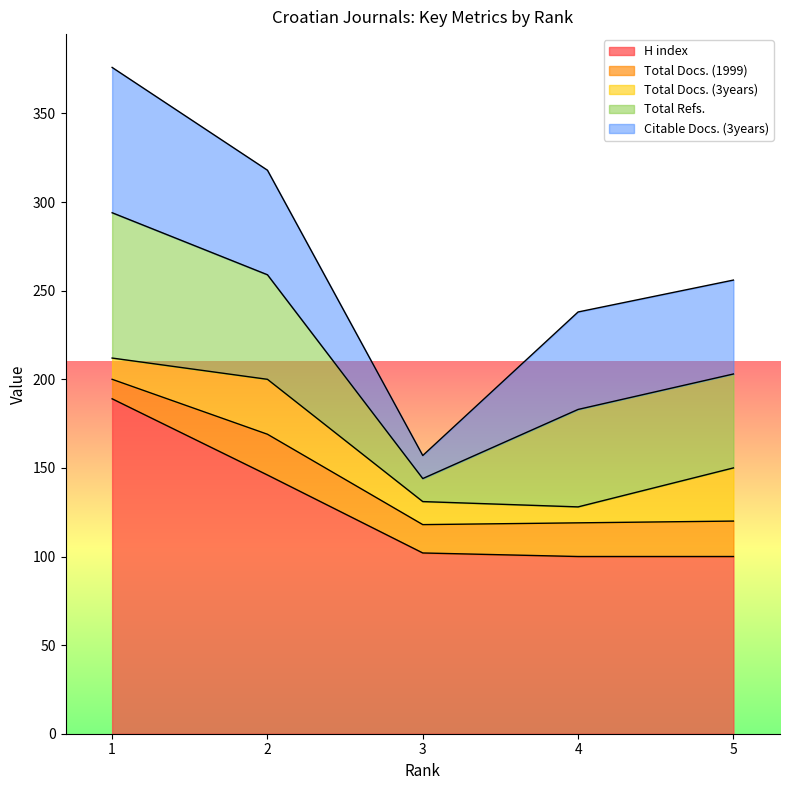

Does the chart display data point markers on the line(s)?

No